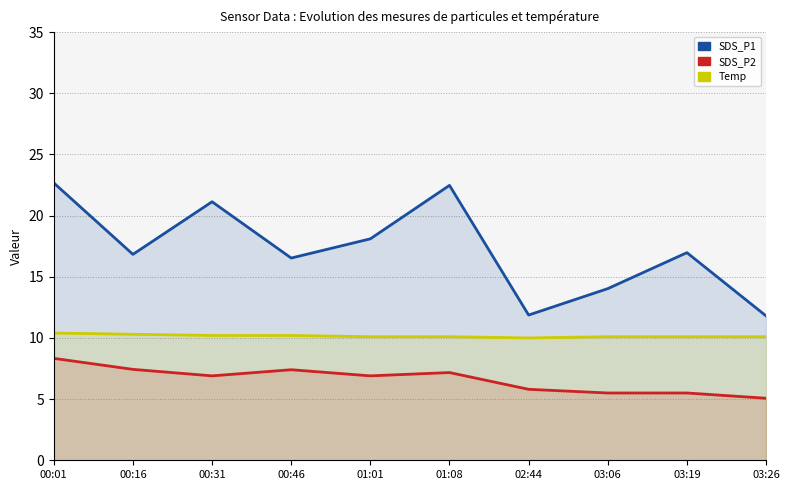

How many values in the SDS_P2 series exceed 6?

6